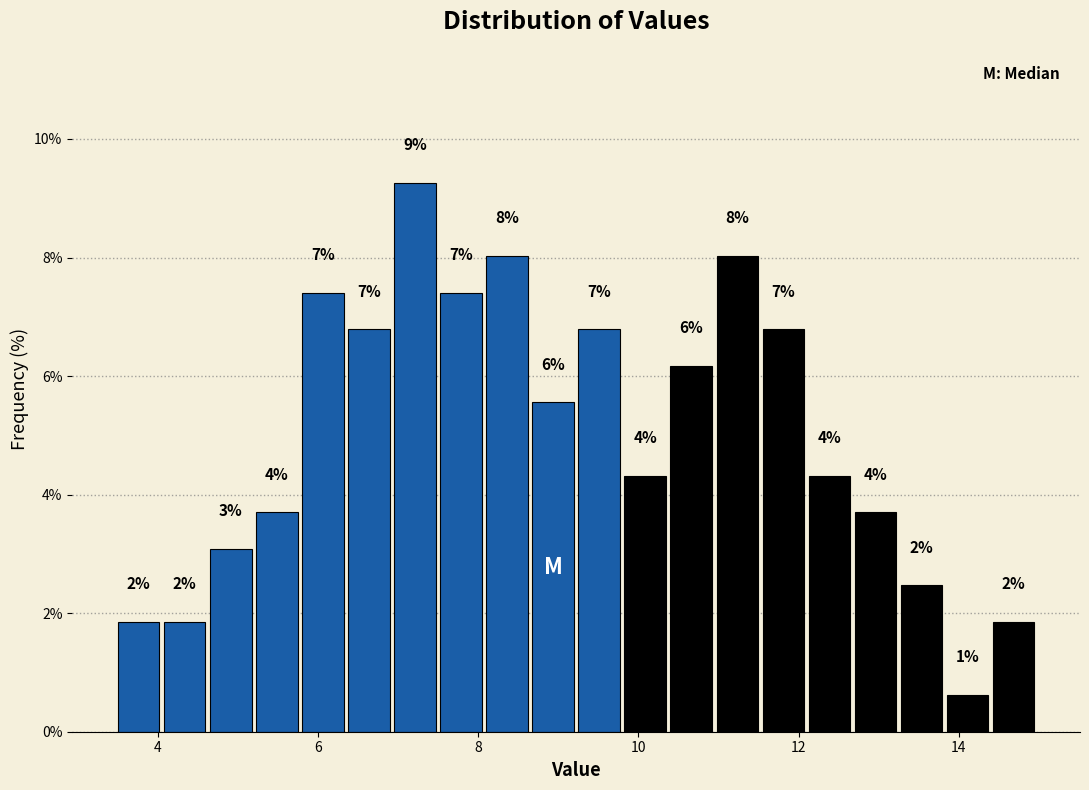

Around what value on the x-axis is the tallest bar? Give the approximate position of its centre, as read against the axis.

7.2